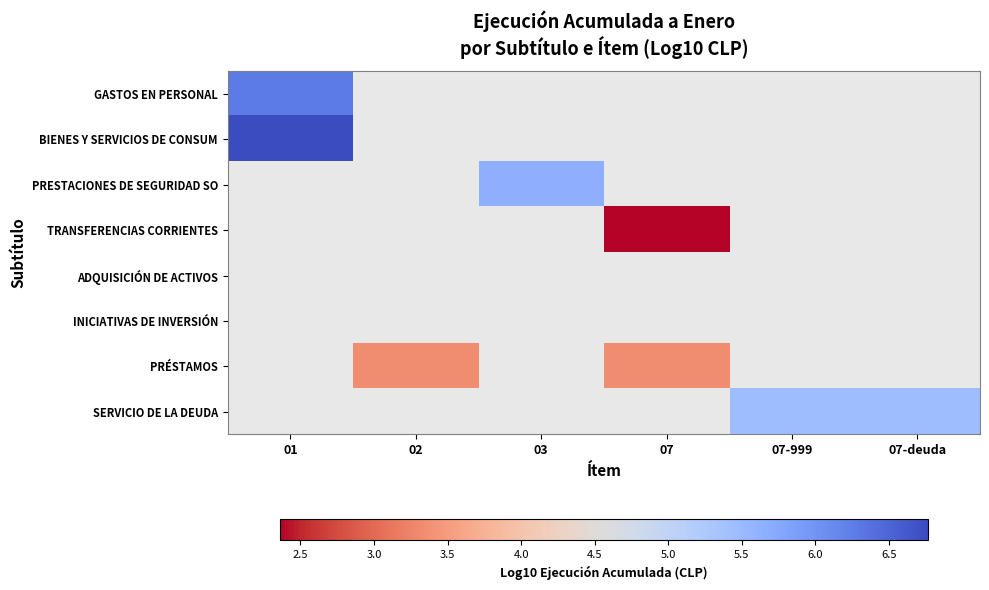

At how many categories does at least one series exceed 5?

4